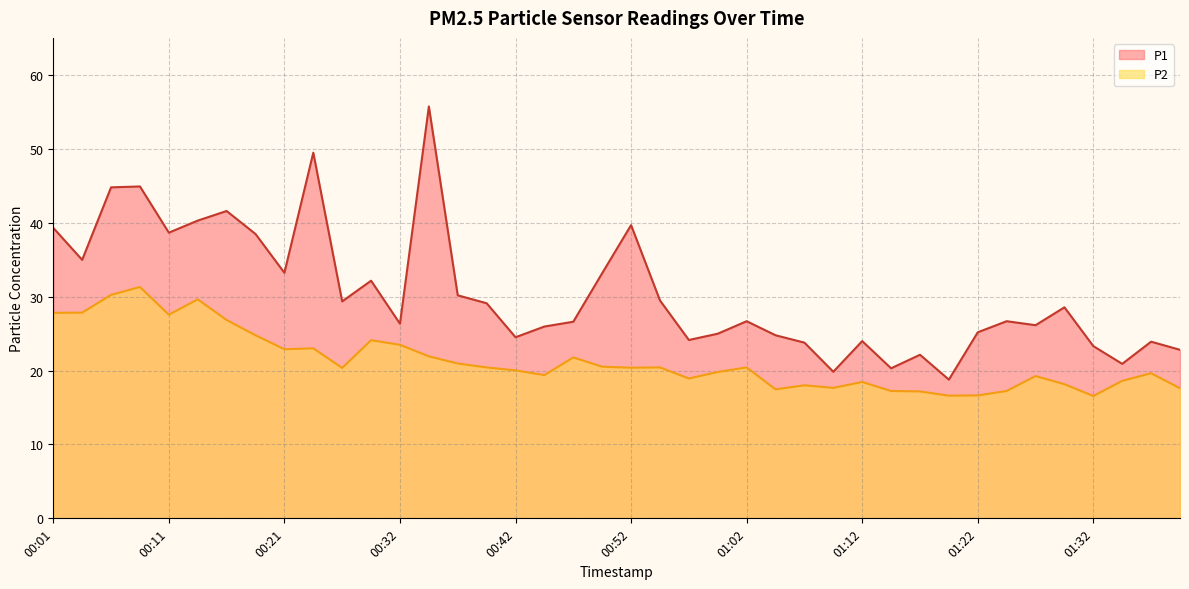

Between 00:27 and 01:27, which is larger?

00:27